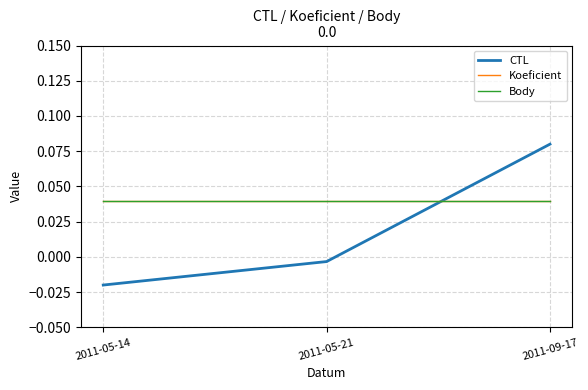

What is the total value across all series at 2011-09-17?

0.2